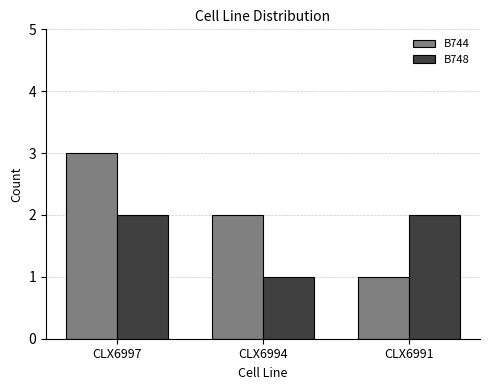

Reading left to right, extract all data points from this chart.

B744: CLX6997=3	CLX6994=2	CLX6991=1
B748: CLX6997=2	CLX6994=1	CLX6991=2